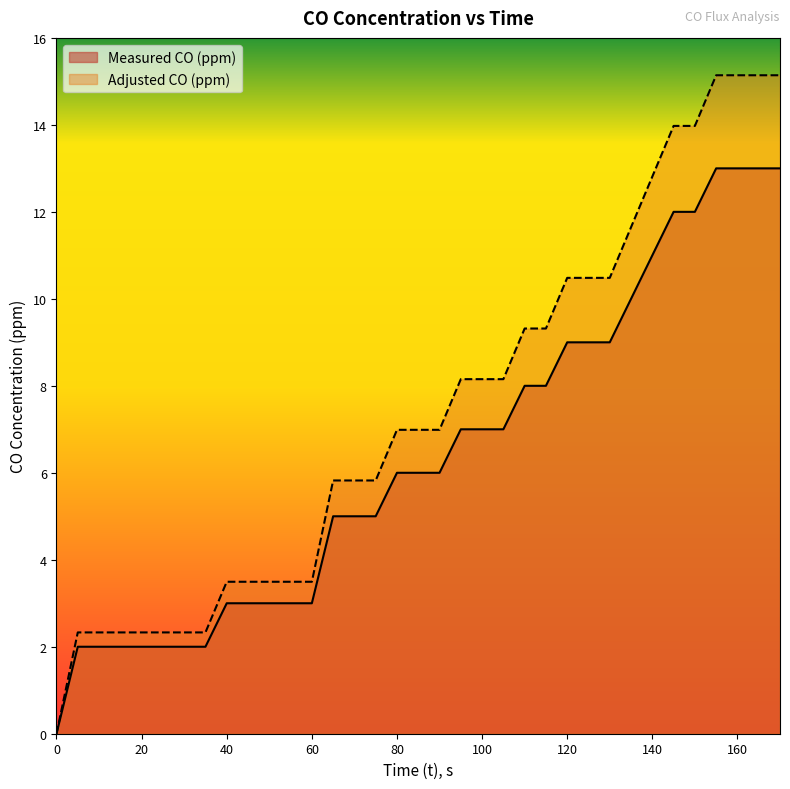

Where does the Adjusted CO (ppm) series first go above 6?

80